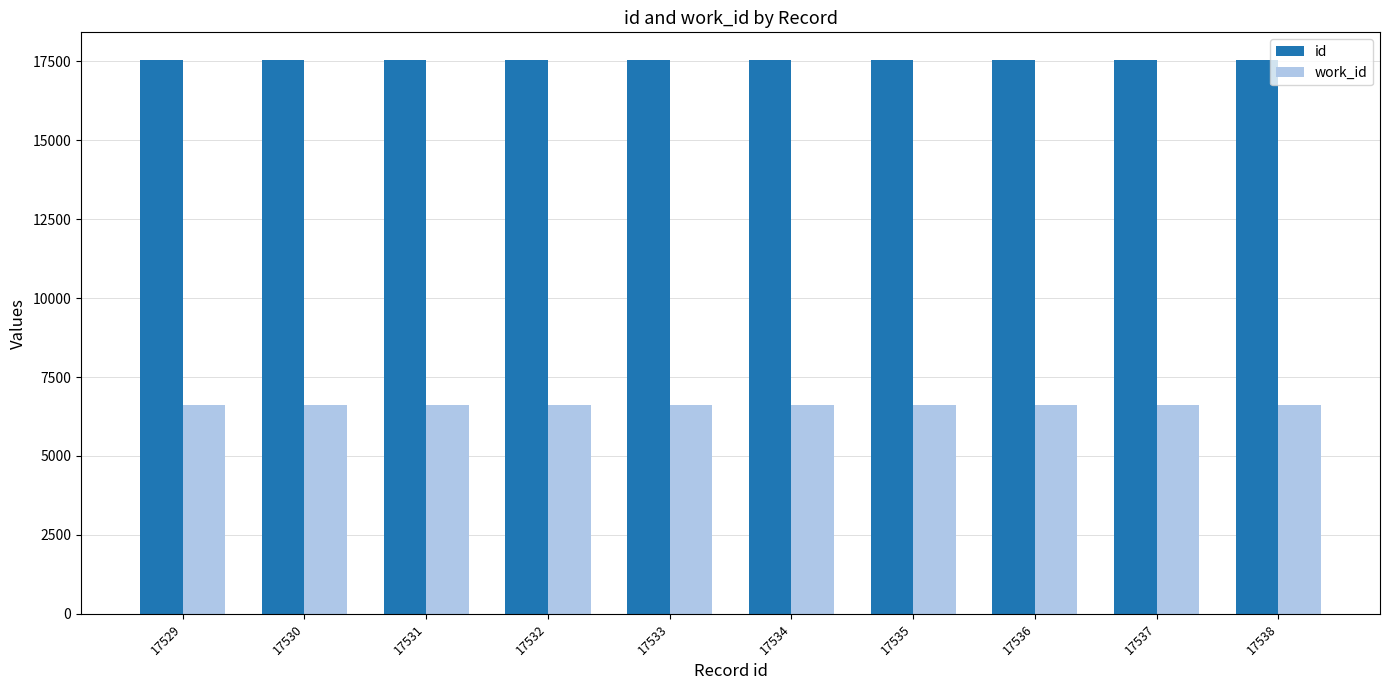

Is the value of work_id at 17534 greater than the value of id at 17533?

No